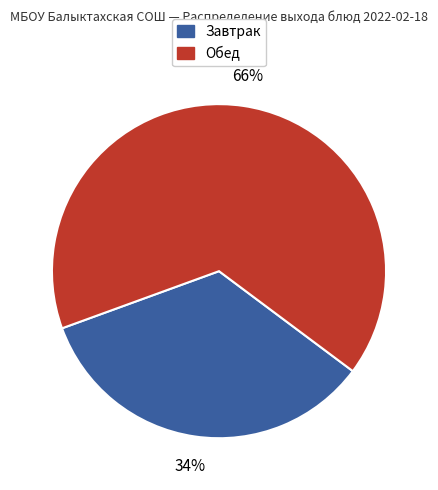

Is there any slice that represents more than half of the pie?

Yes